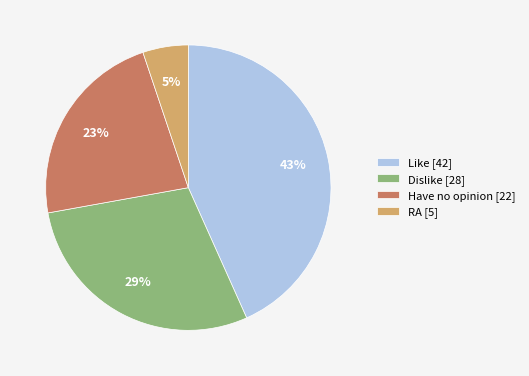

Is the sum of Like [42] and RA [5] greater than half?

No